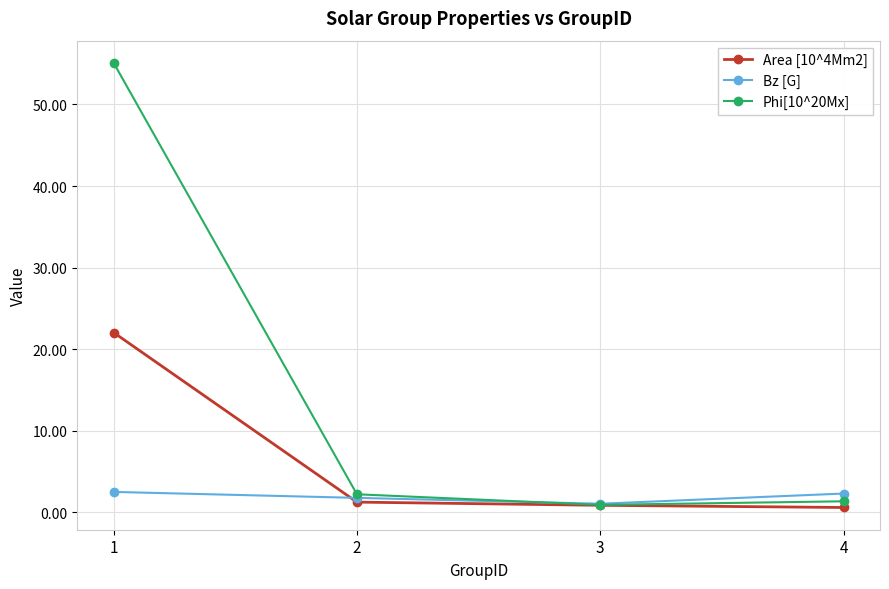

What is the value of the Bz [G] point at the 1st from the left?

2.5